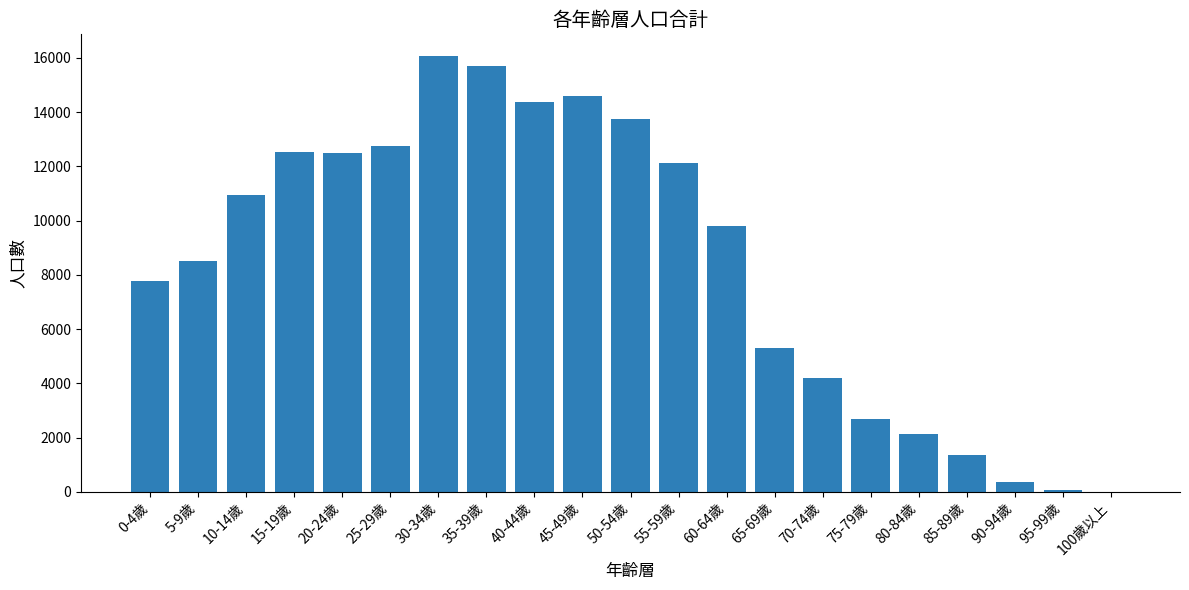

The value at 55-59歲 is 12138. True or false?

True